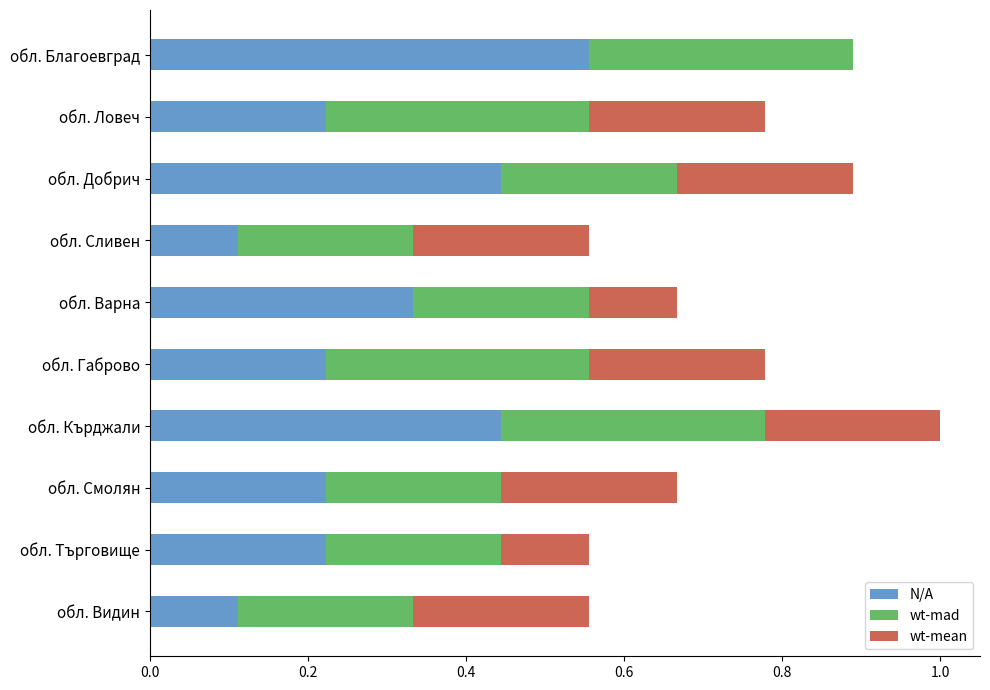

Which category has the highest value in the N/A series?

обл. Благоевград